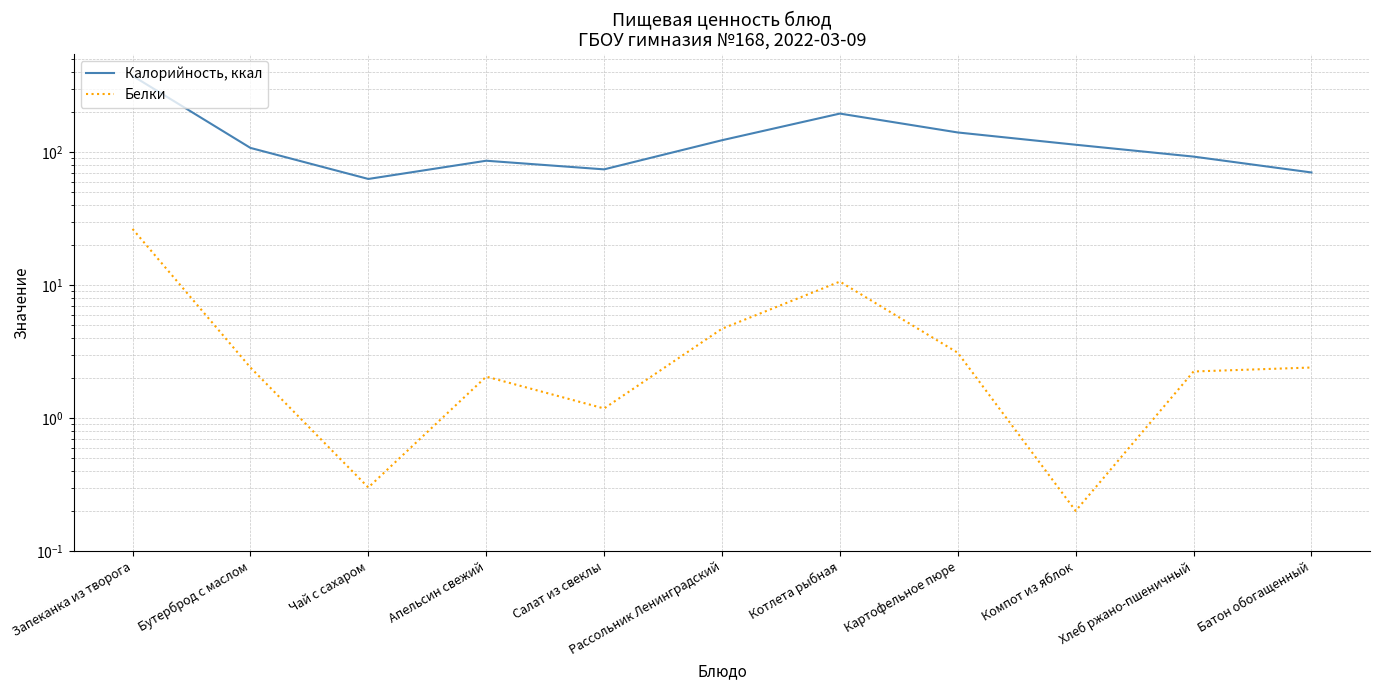

What is the difference between the Калорийность, ккал values at Хлеб ржано-пшеничный and Компот из яблок?

21.2